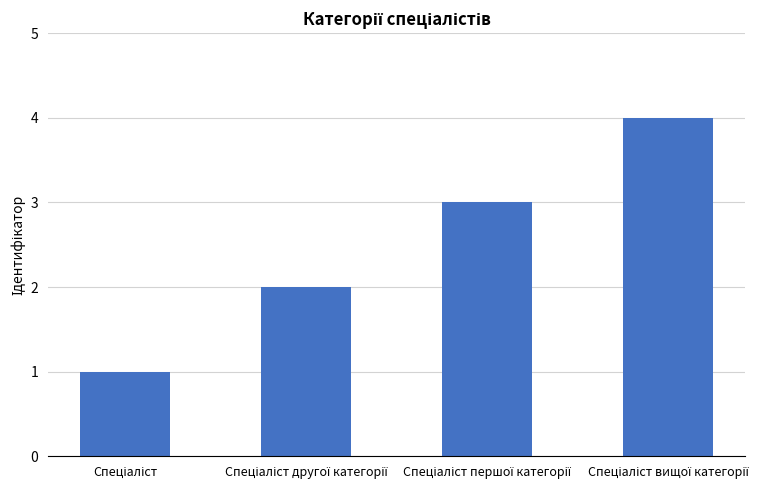

What is the sum of all values?

10